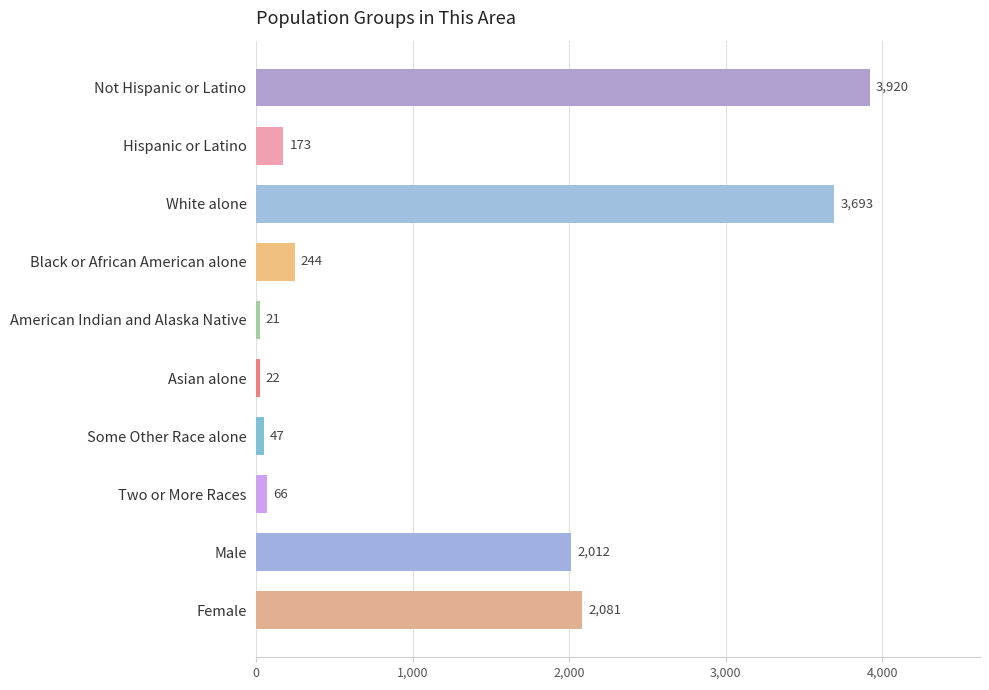

Is it true that the value at American Indian and Alaska Native is 21?

True